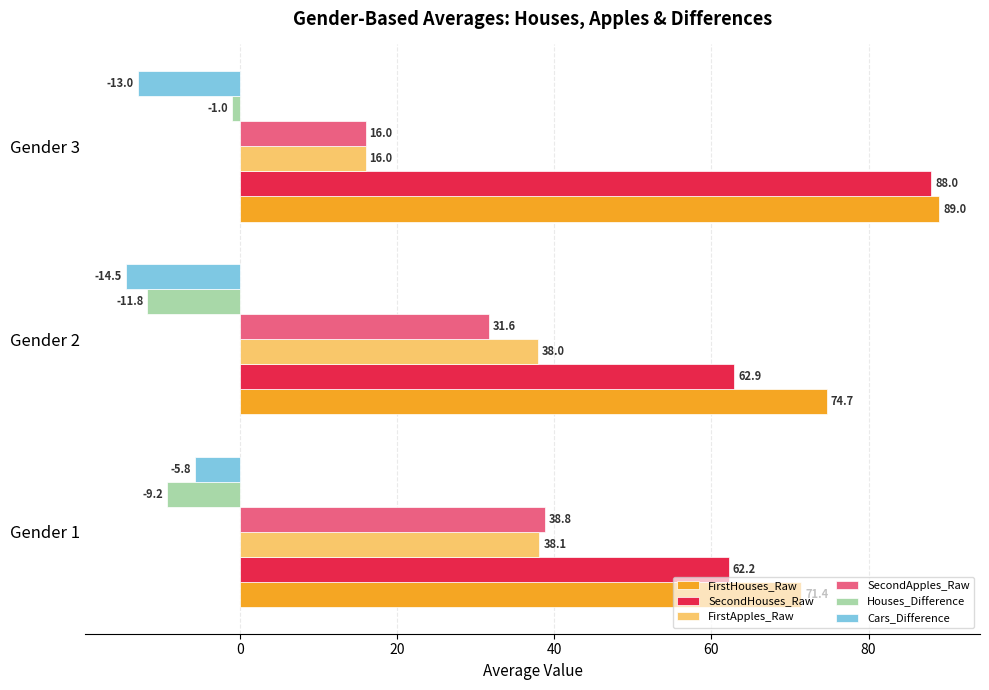

What is the sum of all Houses_Difference values?

-22.0